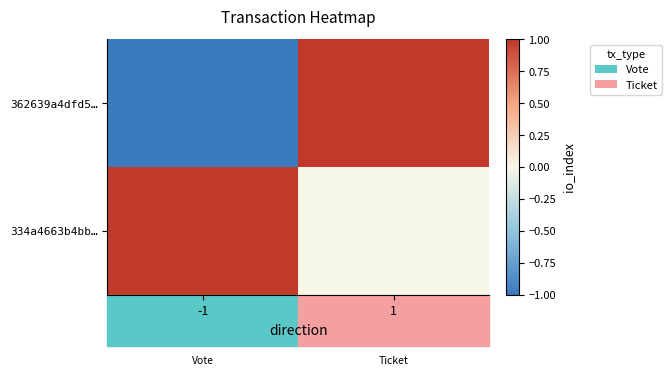

How many data points does each series have?

2